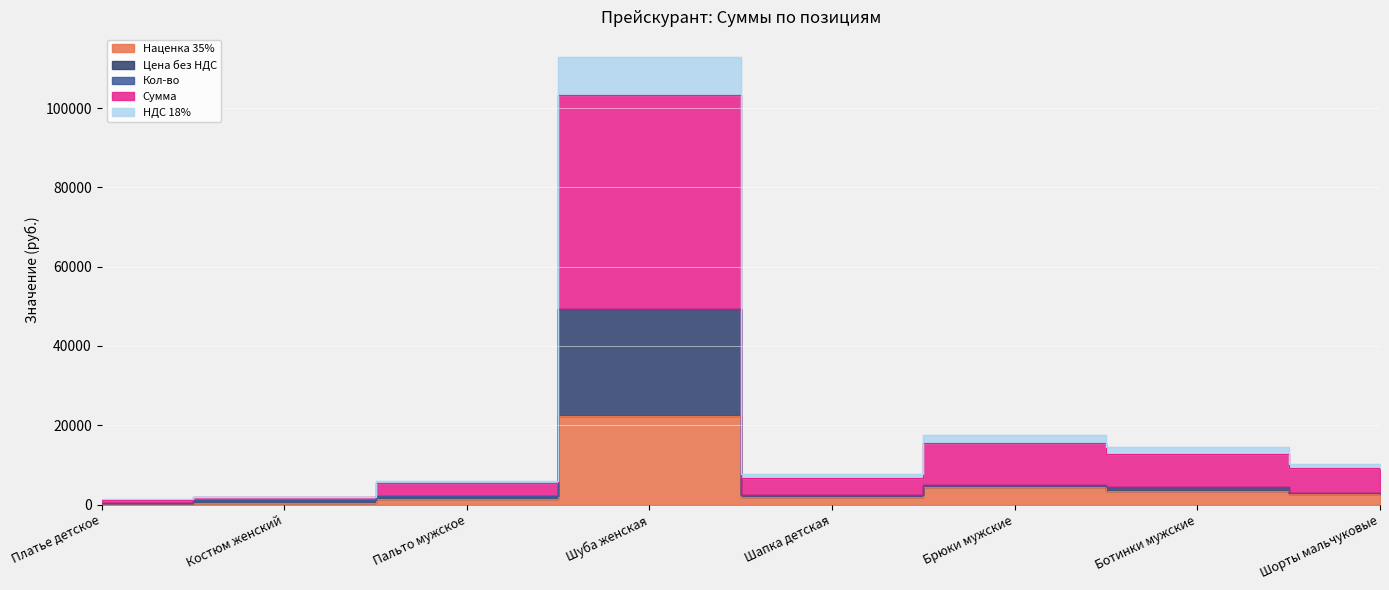

In НДС 18%, how many points are lower than both neighbors (excluding endpoints)?

1